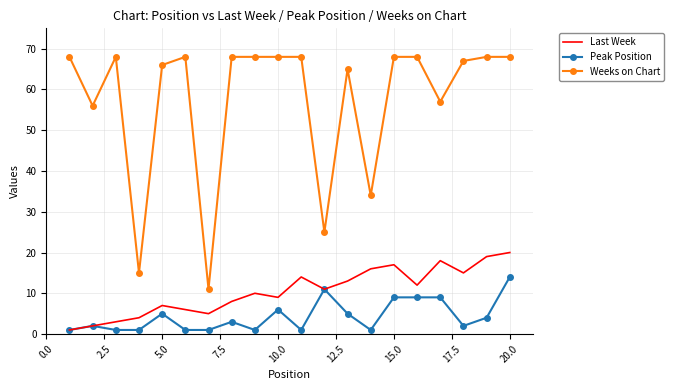

Which series has the largest total across all categories?

Weeks on Chart